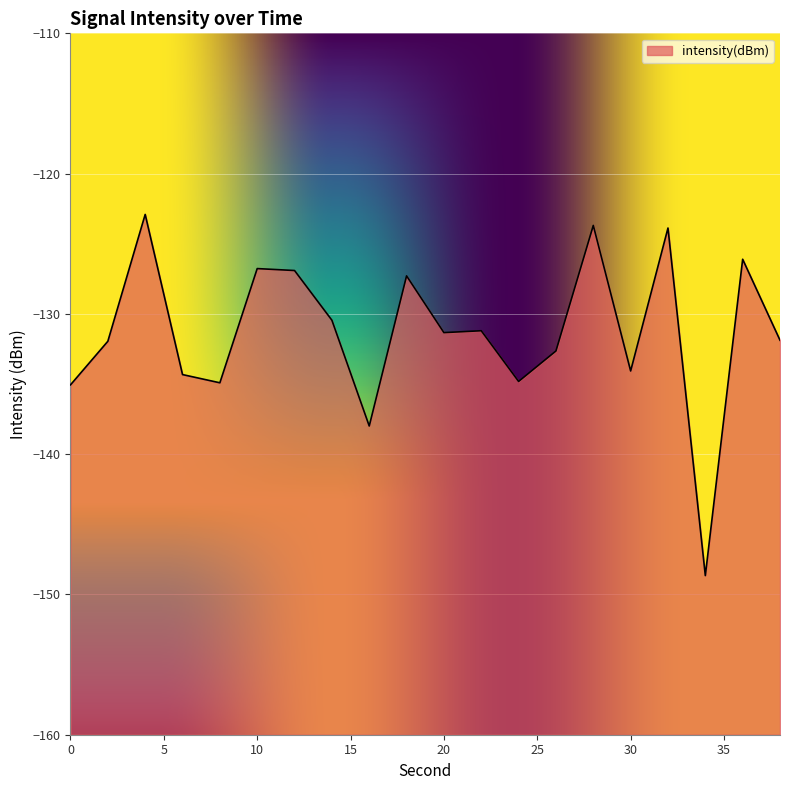

Does the chart display data point markers on the line(s)?

No